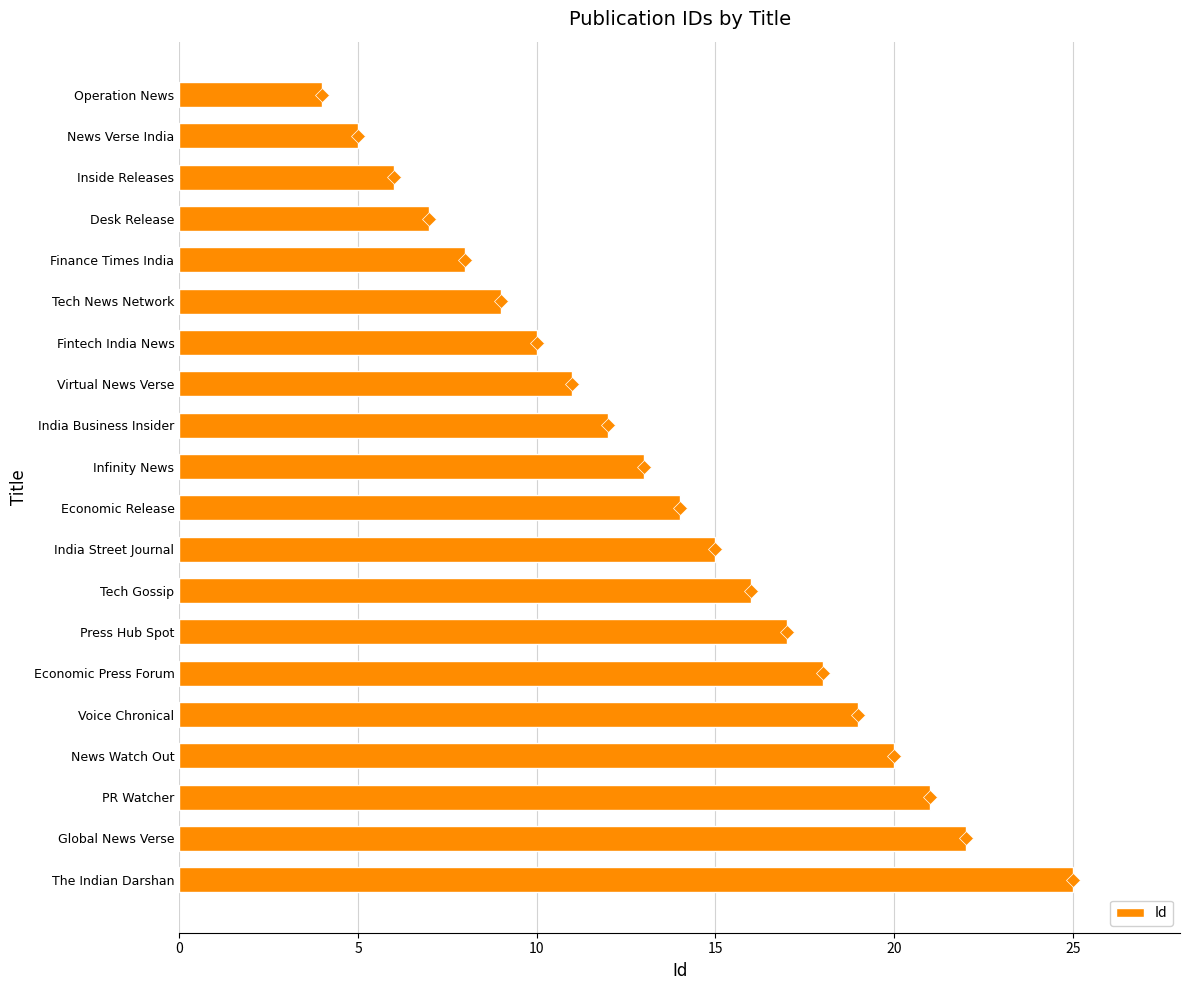

At which category does the chart reach its peak across all series?

The Indian Darshan